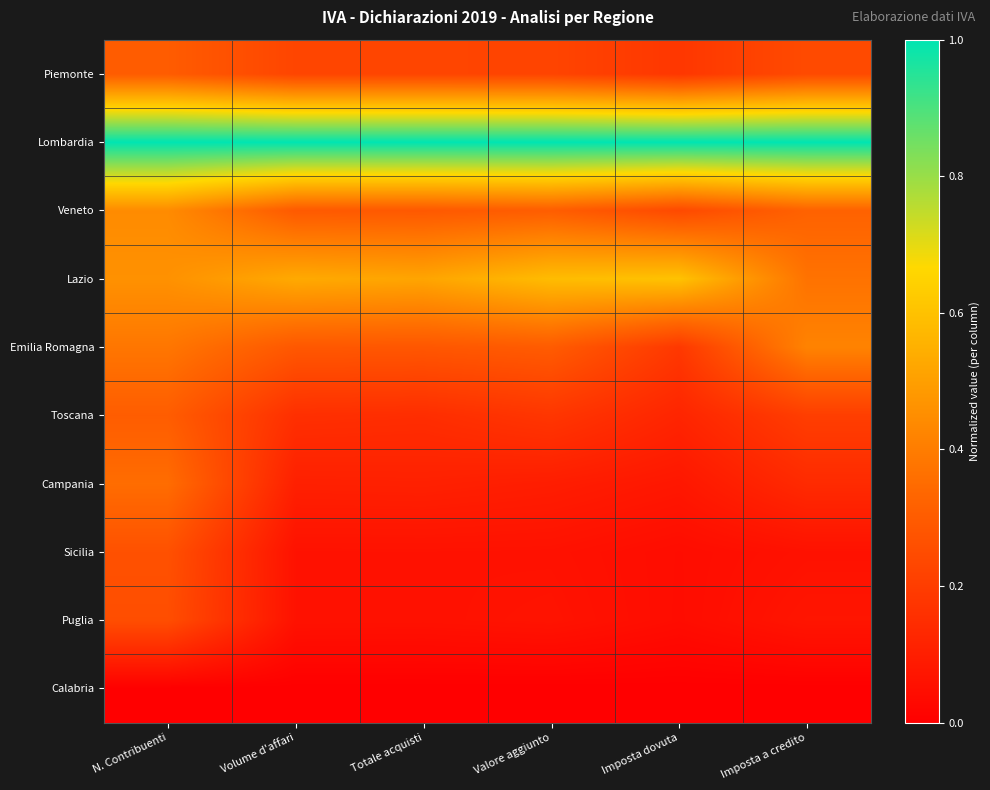

What is the total value across all series at Imposta dovuta?

2.5